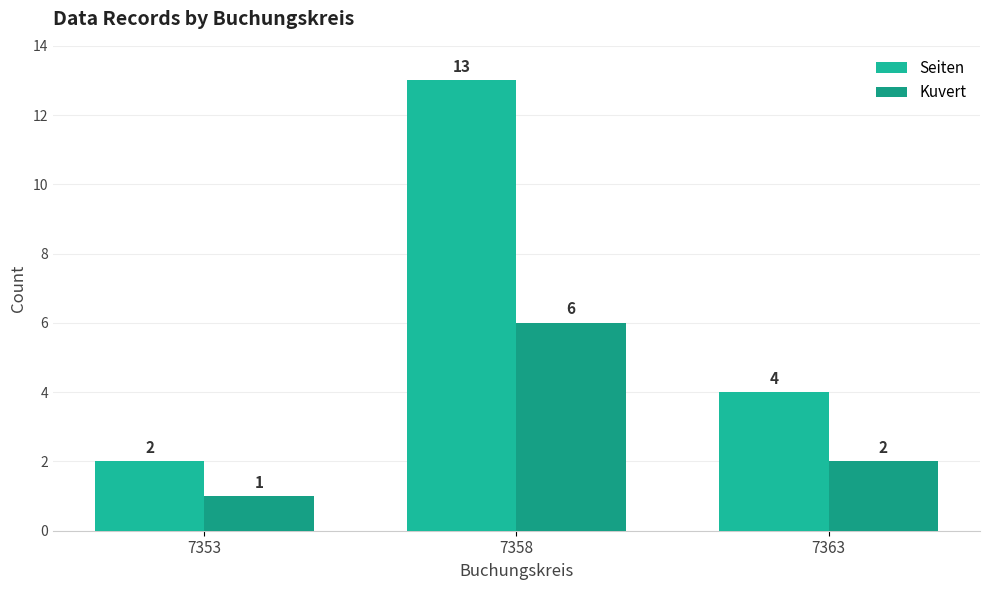

What is the sum of the Seiten values at 7358 and 7363?

17